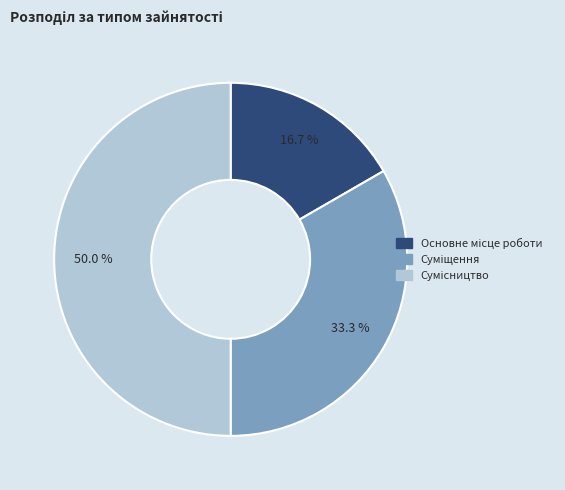

Rank the categories by value from highest to lowest.

Сумісництво, Суміщення, Основне місце роботи